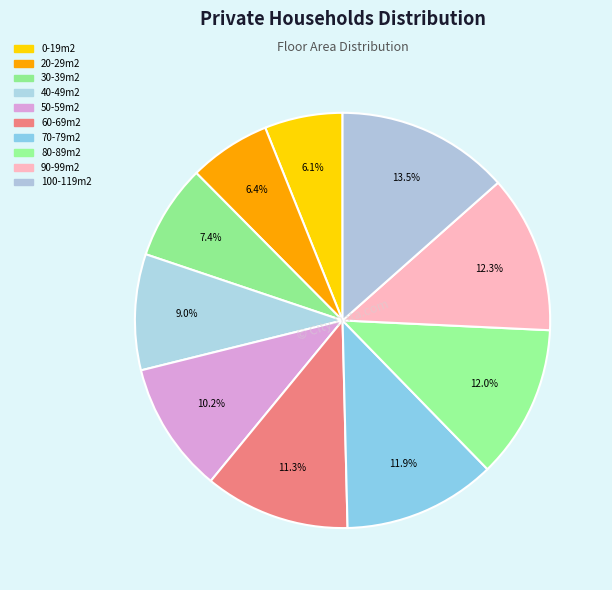

To the nearest percent, what is the combined percentage of 70-79m2 and 80-89m2?

24%